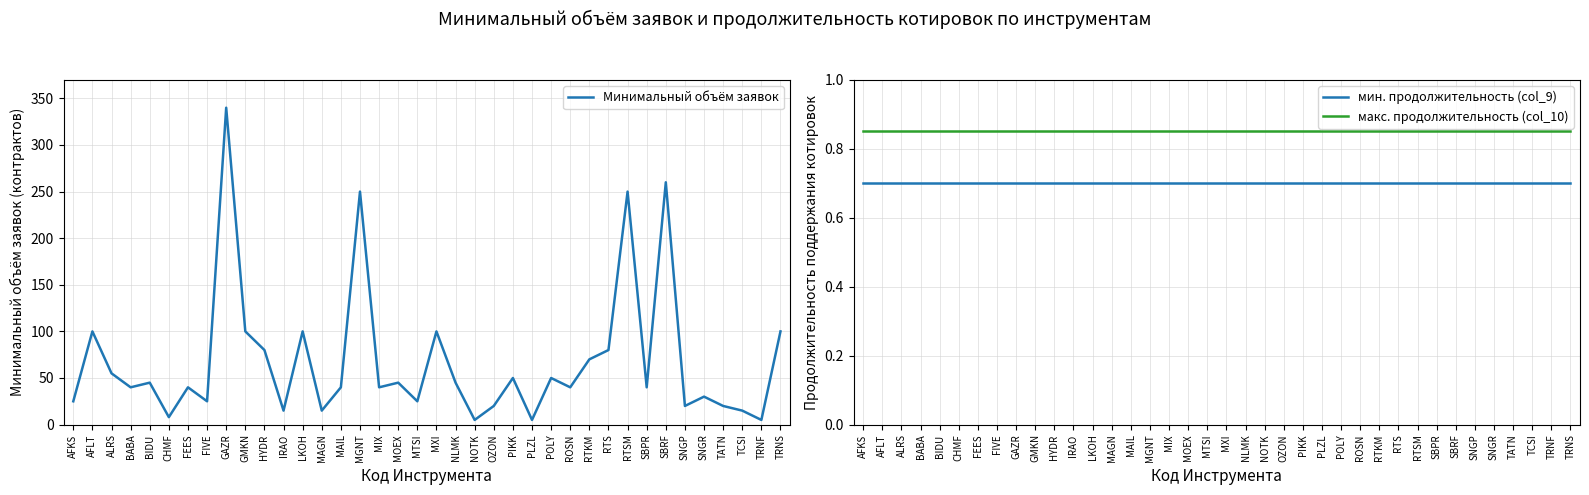

Reading right to left, extract all data points from this chart.

Минимальный объём заявок: 100.0	5.0	15.0	20.0	30.0	20.0	260.0	40.0	250.0	80.0	70.0	40.0	50.0	5.0	50.0	20.0	5.0	45.0	100.0	25.0	45.0	40.0	250.0	40.0	15.0	100.0	15.0	80.0	100.0	340.0	25.0	40.0	8.0	45.0	40.0	55.0	100.0	25.0
мин. продолжительность (col_9): 0.7	0.7	0.7	0.7	0.7	0.7	0.7	0.7	0.7	0.7	0.7	0.7	0.7	0.7	0.7	0.7	0.7	0.7	0.7	0.7	0.7	0.7	0.7	0.7	0.7	0.7	0.7	0.7	0.7	0.7	0.7	0.7	0.7	0.7	0.7	0.7	0.7	0.7
макс. продолжительность (col_10): 0.8	0.8	0.8	0.8	0.8	0.8	0.8	0.8	0.8	0.8	0.8	0.8	0.8	0.8	0.8	0.8	0.8	0.8	0.8	0.8	0.8	0.8	0.8	0.8	0.8	0.8	0.8	0.8	0.8	0.8	0.8	0.8	0.8	0.8	0.8	0.8	0.8	0.8